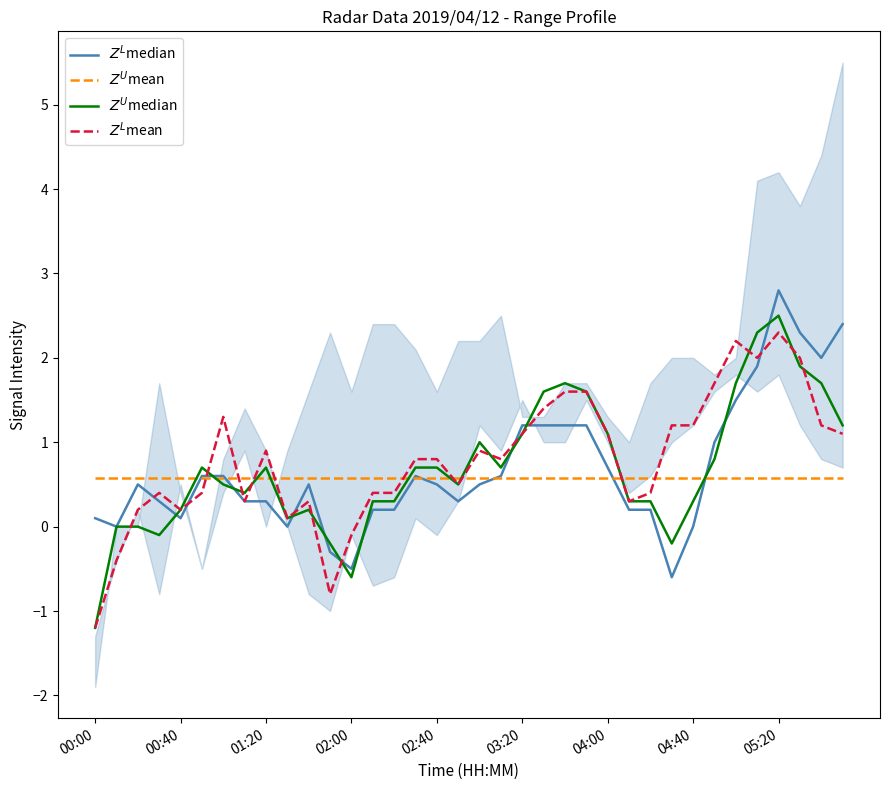

Is this an area chart (filled region under the line)?

No